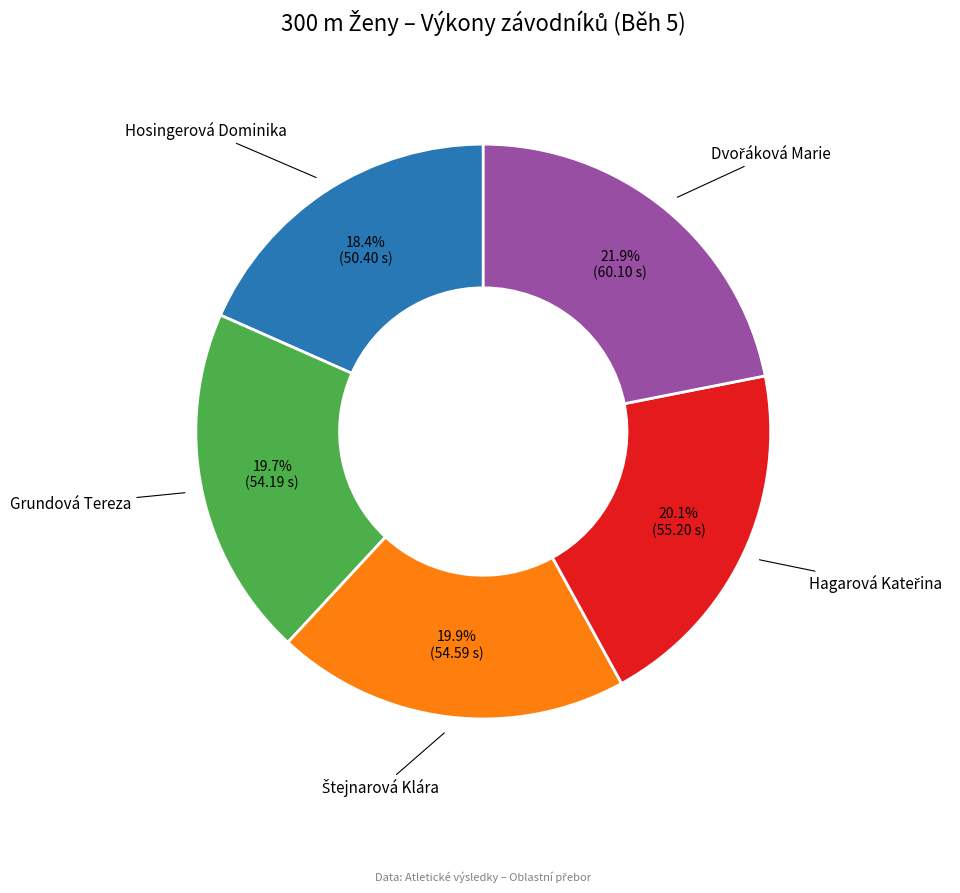

Is there any slice that represents more than half of the pie?

No